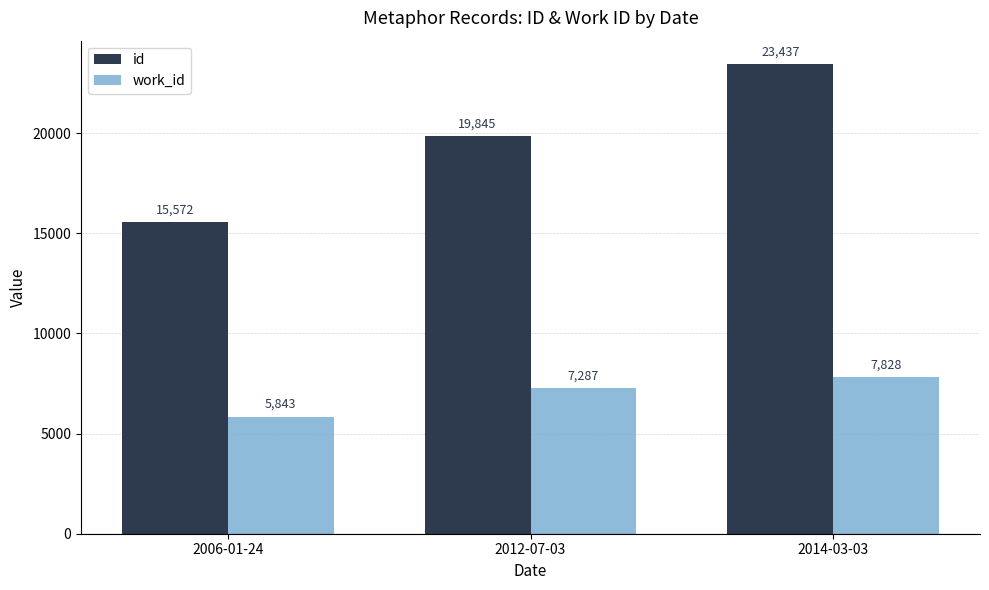

What is the difference between the maximum and minimum values in the work_id series?

1985